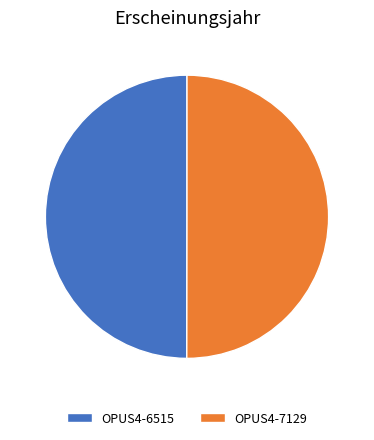

Approximately how many times larger is the value at OPUS4-6515 compared to OPUS4-7129?

1.0